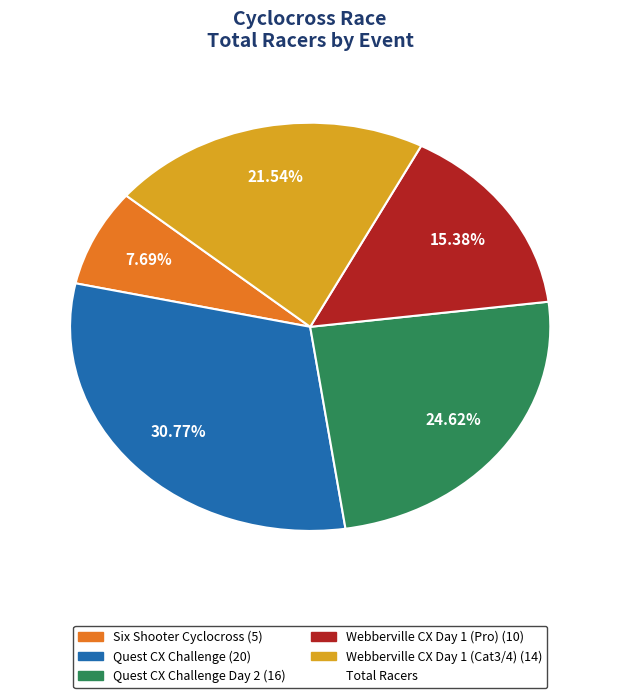

Is there any slice that represents more than half of the pie?

No